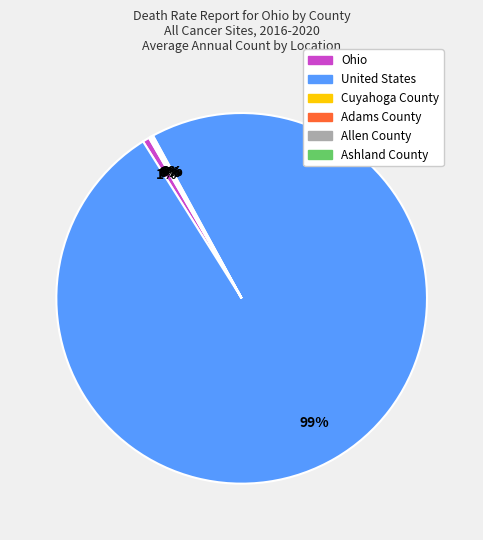

What percentage is the Ohio slice, to the nearest percent?

1%